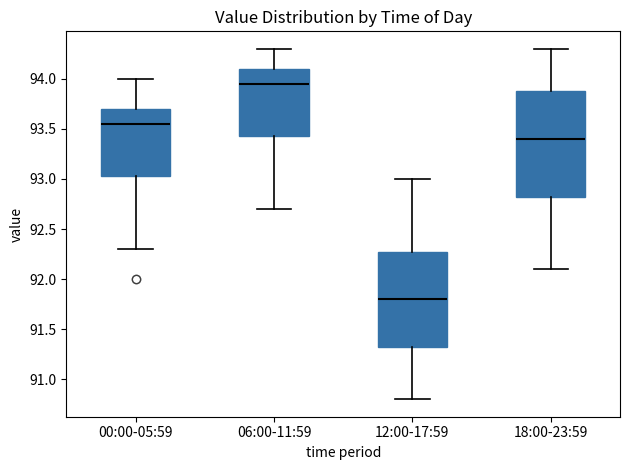

Which box's median line is the highest?

06:00-11:59